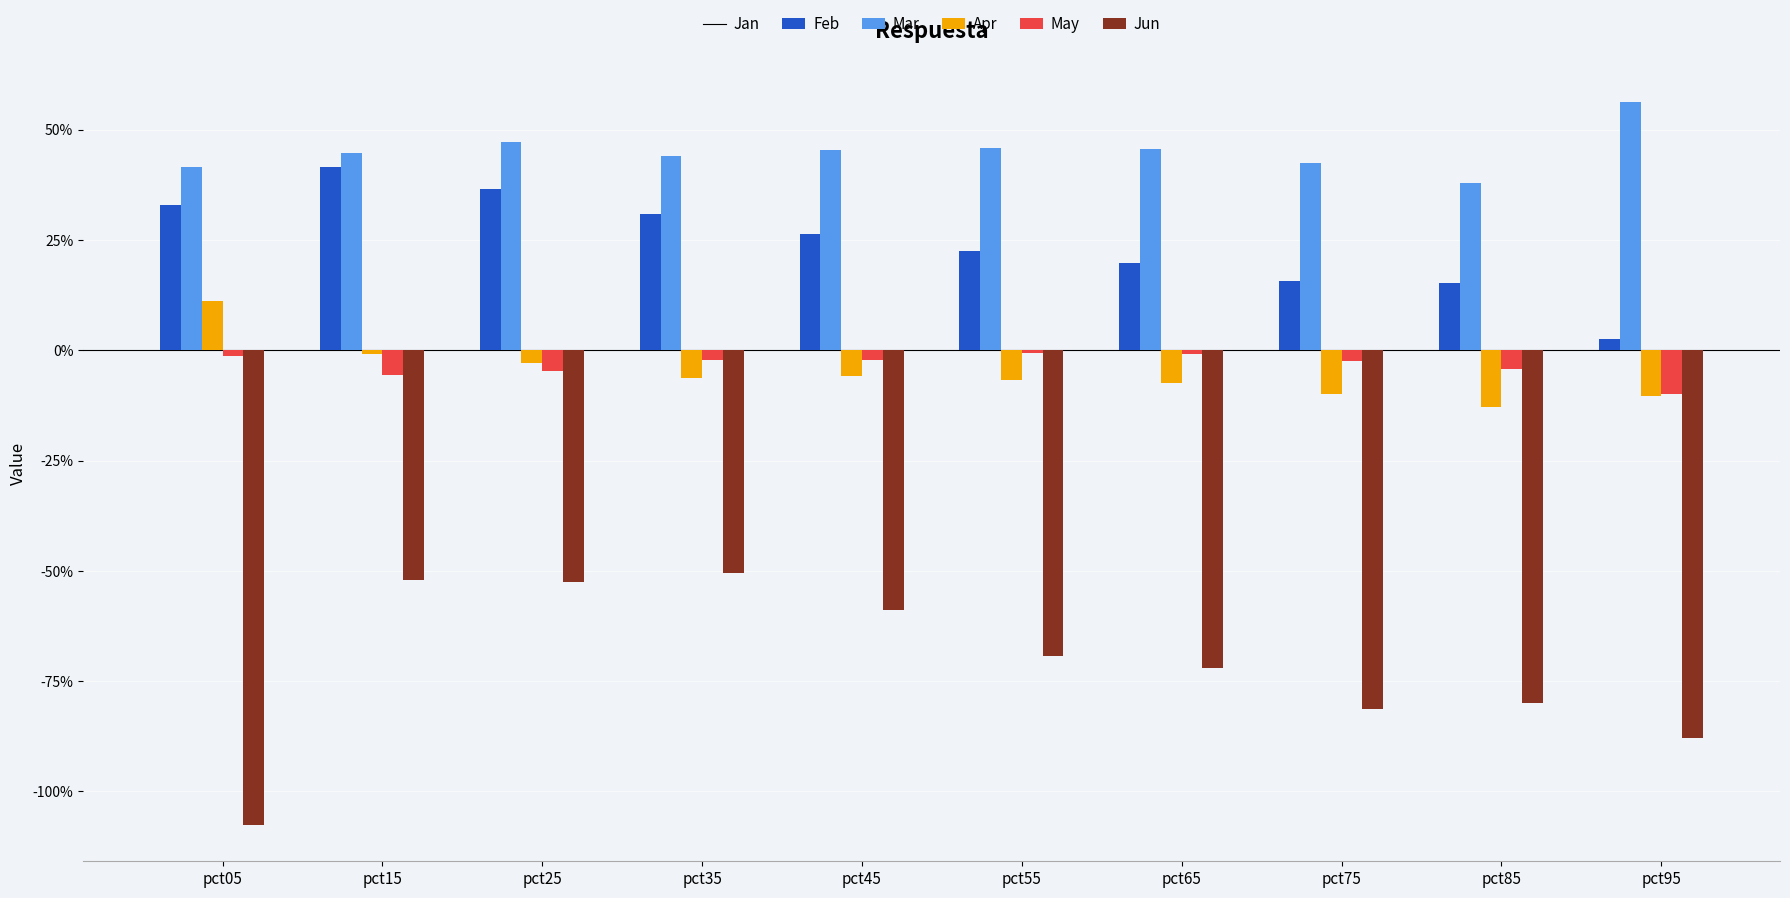

Reading right to left, list all the values displayed in this chart.

Jan: pct95=0.0	pct85=0.2	pct75=0.2	pct65=0.2	pct55=0.2	pct45=0.3	pct35=0.3	pct25=0.4	pct15=0.4	pct05=0.3
Feb: pct95=0.6	pct85=0.4	pct75=0.4	pct65=0.5	pct55=0.5	pct45=0.5	pct35=0.4	pct25=0.5	pct15=0.4	pct05=0.4
Mar: pct95=-0.1	pct85=-0.1	pct75=-0.1	pct65=-0.1	pct55=-0.1	pct45=-0.1	pct35=-0.1	pct25=-0.0	pct15=-0.0	pct05=0.1
Apr: pct95=-0.1	pct85=-0.0	pct75=-0.0	pct65=-0.0	pct55=-0.0	pct45=-0.0	pct35=-0.0	pct25=-0.0	pct15=-0.1	pct05=-0.0
May: pct95=-0.9	pct85=-0.8	pct75=-0.8	pct65=-0.7	pct55=-0.7	pct45=-0.6	pct35=-0.5	pct25=-0.5	pct15=-0.5	pct05=-1.1